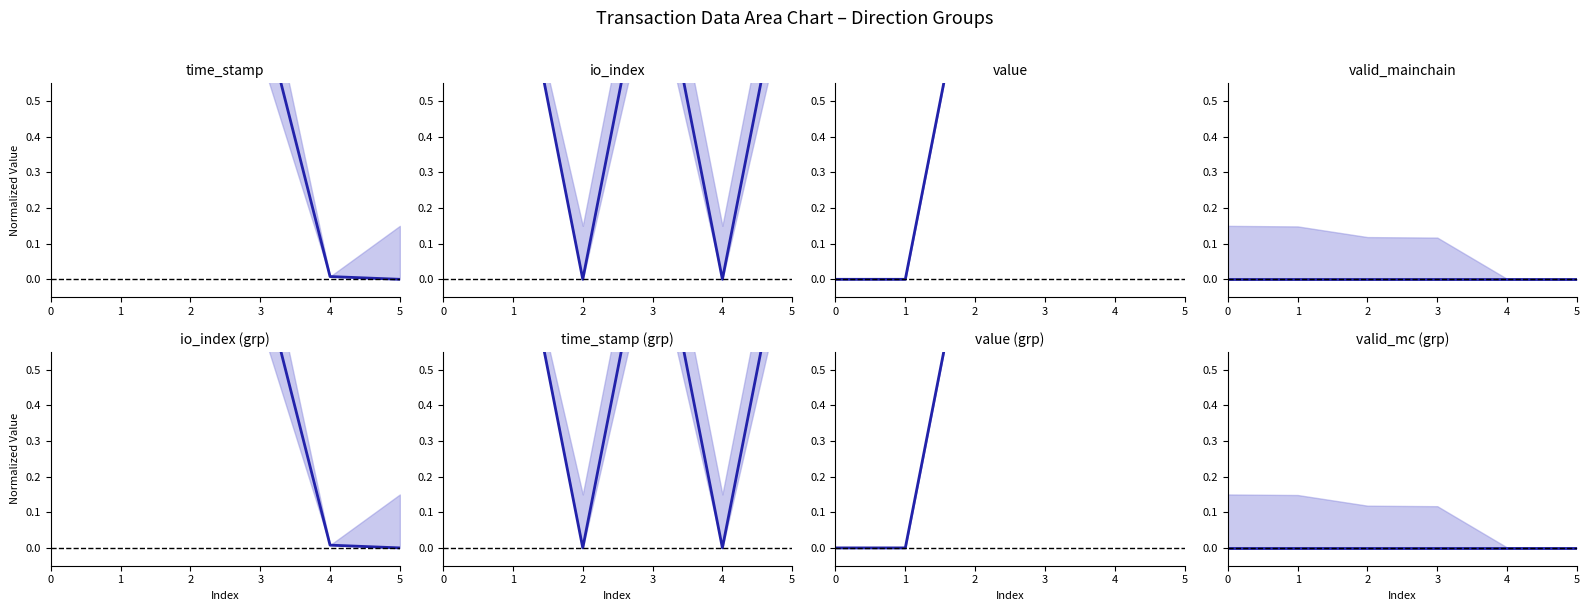

True or false: valid_mainchain has more than 2 points higher than both neighbors.

False